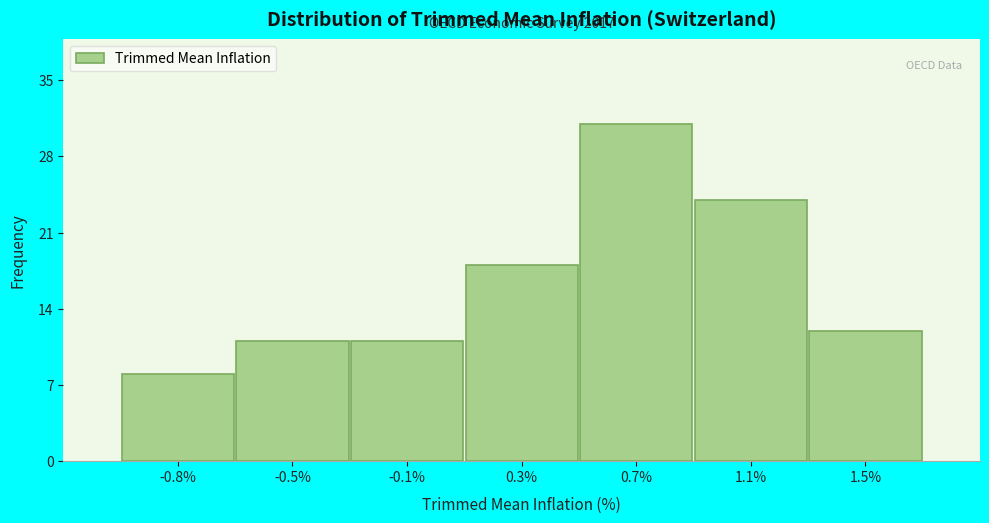

Reading right to left, list all the values displayed in this chart.

1.5%=12	1.1%=24	0.7%=31	0.3%=18	-0.1%=11	-0.5%=11	-0.8%=8